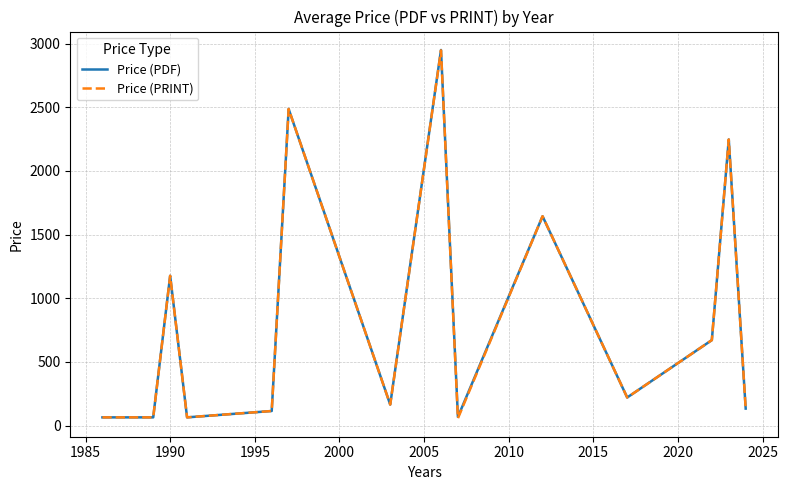

What is the maximum value for Price (PRINT)?

2946.7